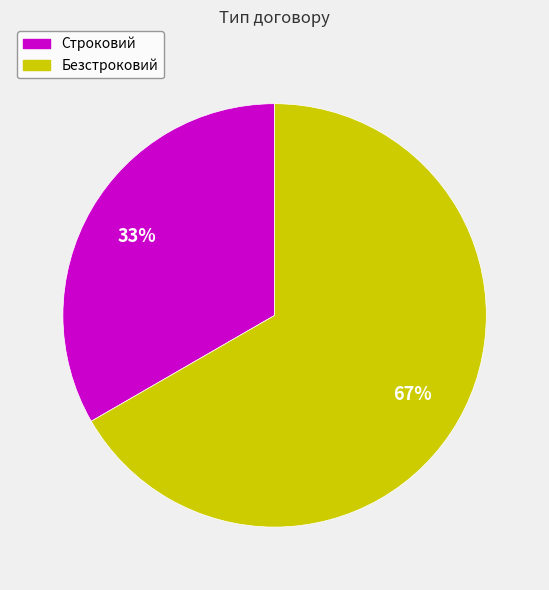

Is it true that Безстроковий is 67% of the pie?

True